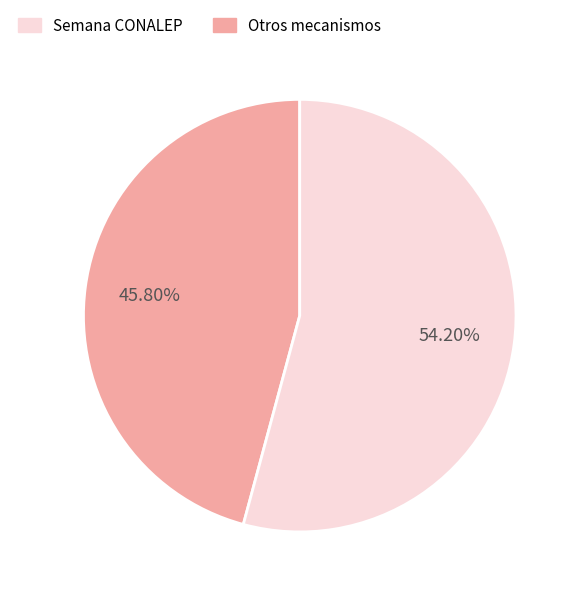

Count the number of slices in the pie.

2